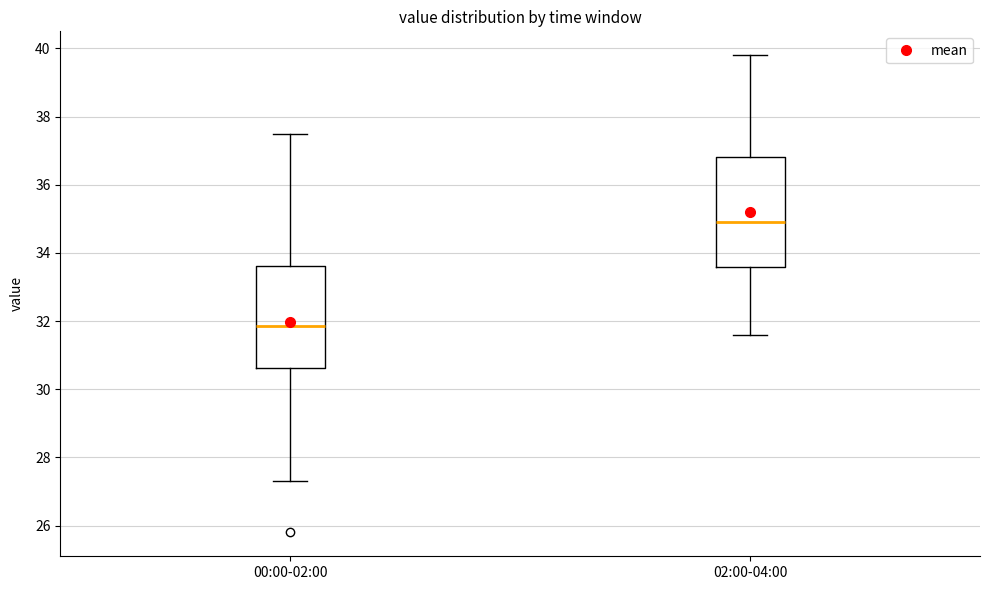

Where does the lower whisker of the box for 00:00-02:00 end on the y-axis? The values are not printed on the chart, so give them approximately, as read against the axis.

27.4